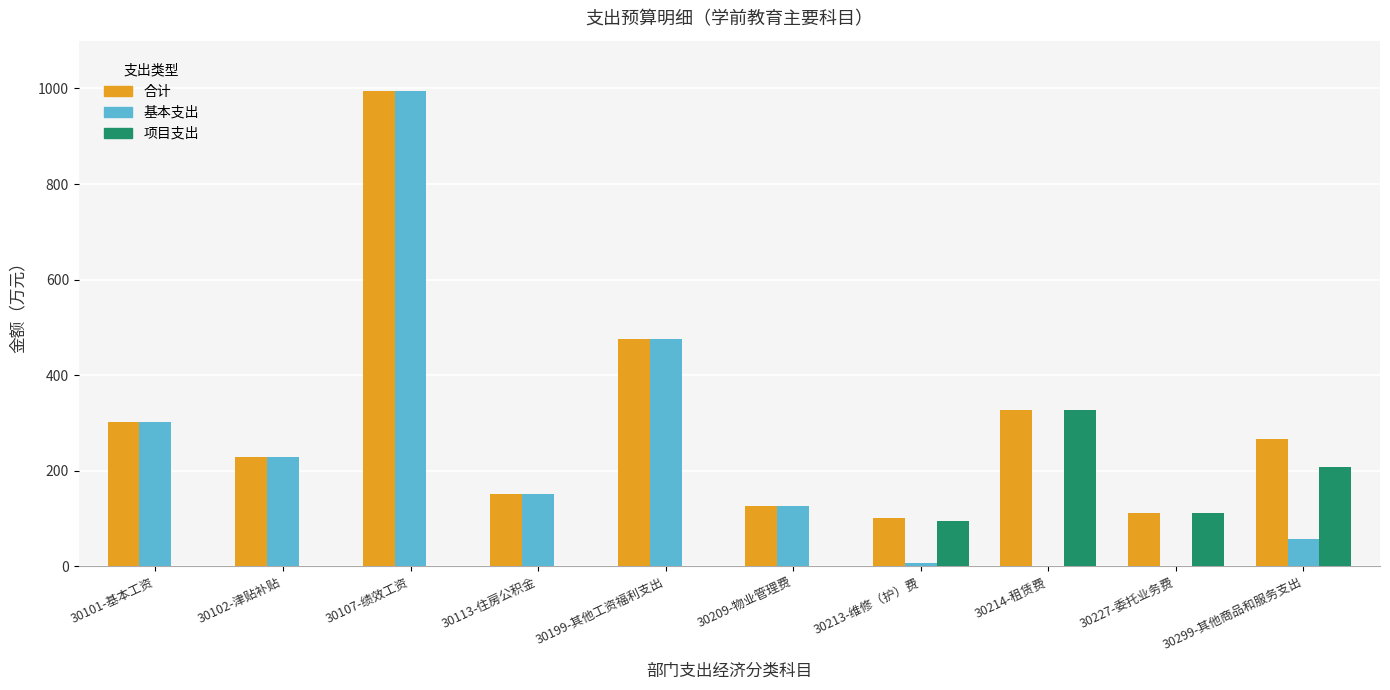

What is the sum of all 基本支出 values?

2343.9